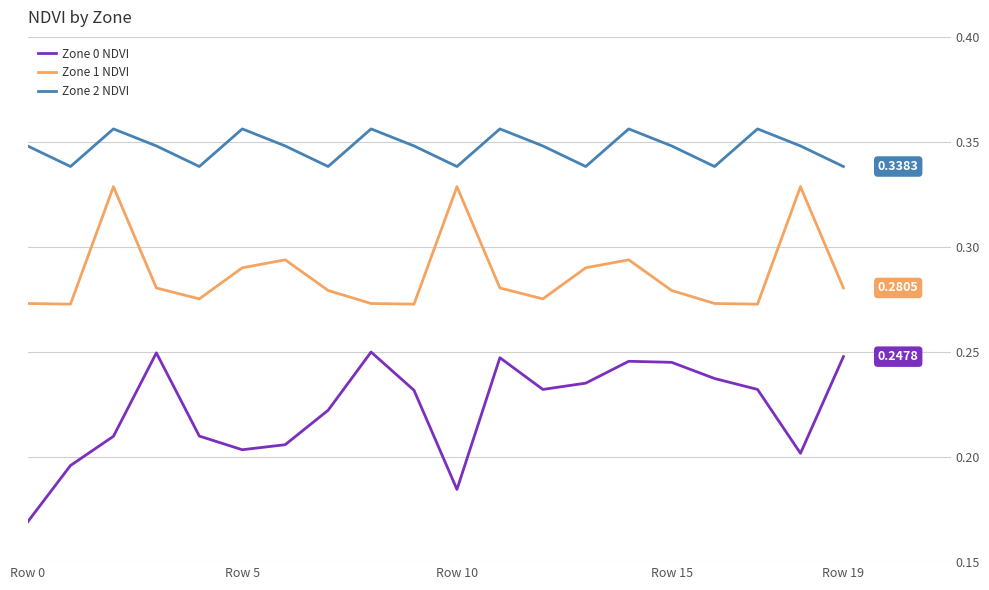

Which series has the largest total across all categories?

Zone 2 NDVI